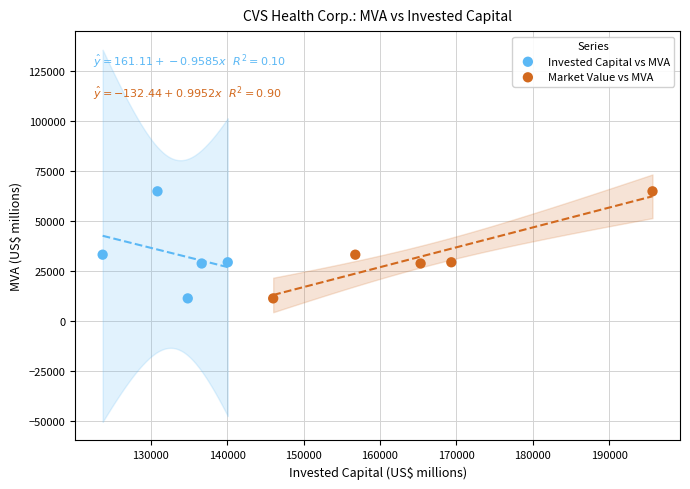

What are all the series names shown in the legend?

Invested Capital vs MVA, Market Value vs MVA